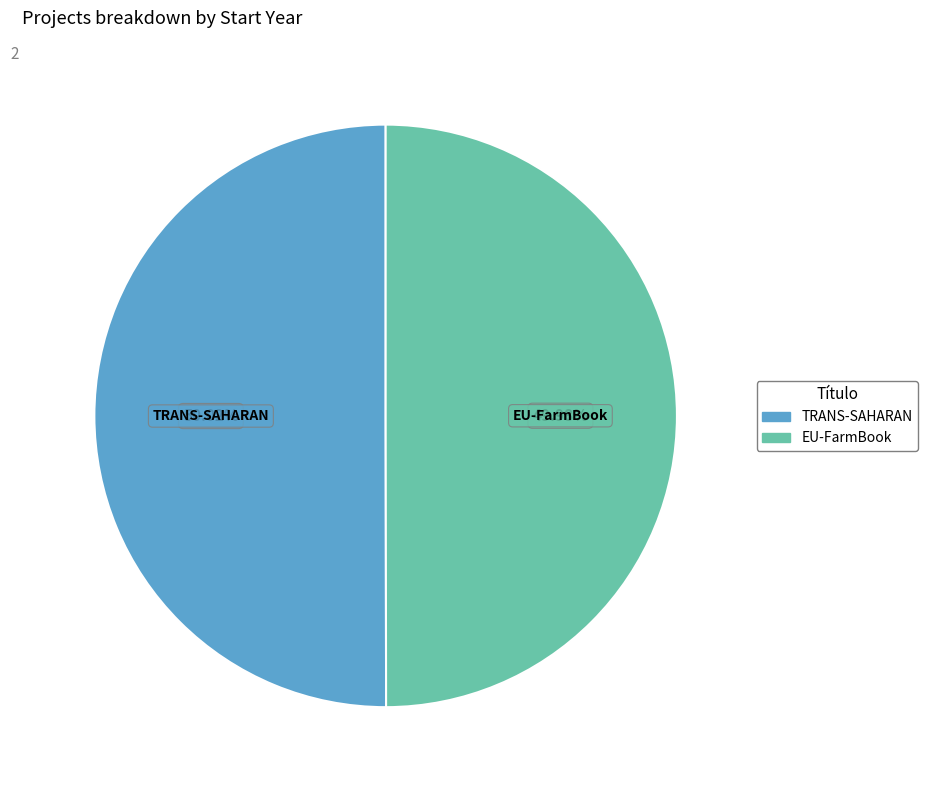

Approximately how many times larger is the value at EU-FarmBook compared to TRANS-SAHARAN?

1.0